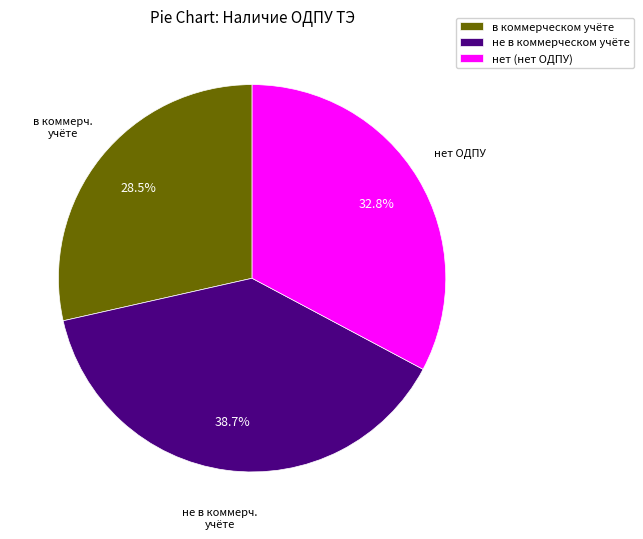

Count the number of slices in the pie.

3